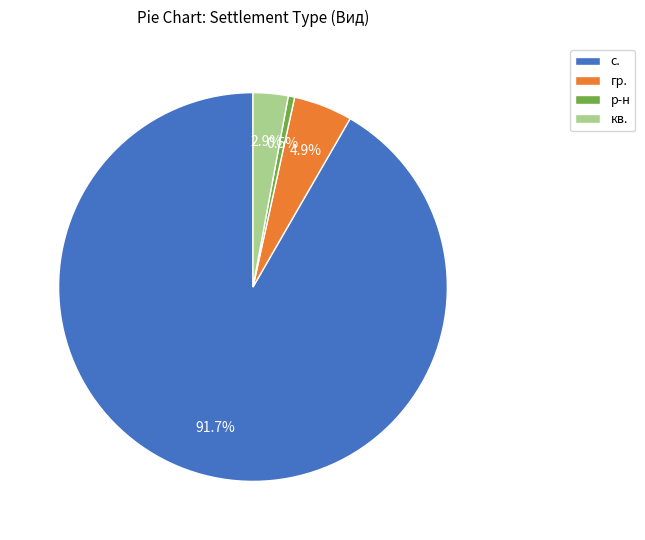

Is the sum of гр. and кв. greater than half?

No